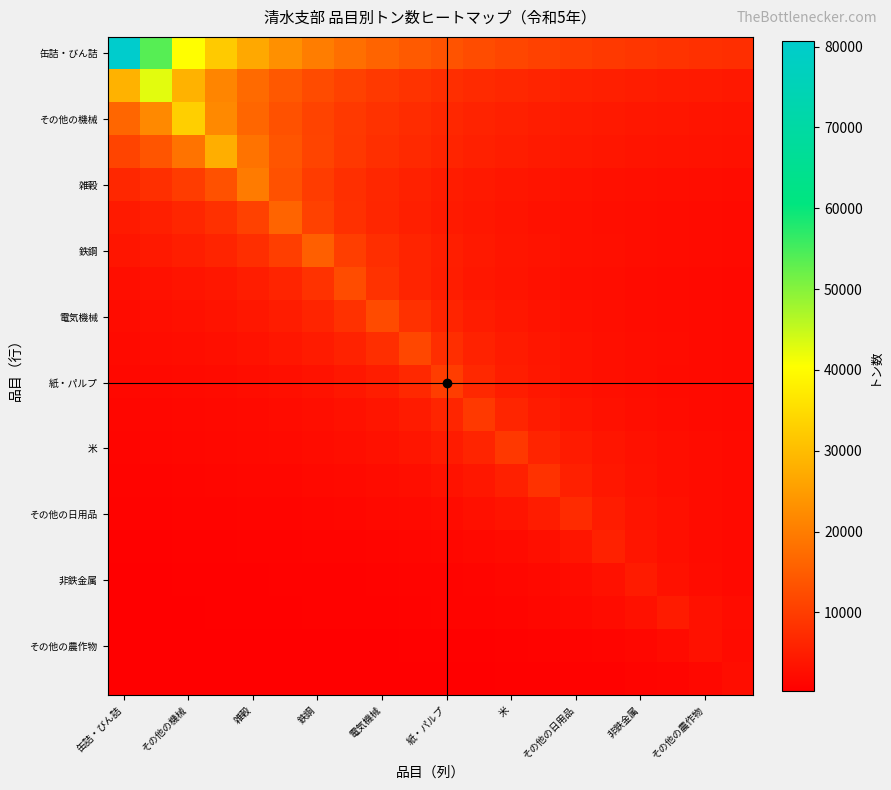

Which category has the highest value across all series?

缶詰・びん詰